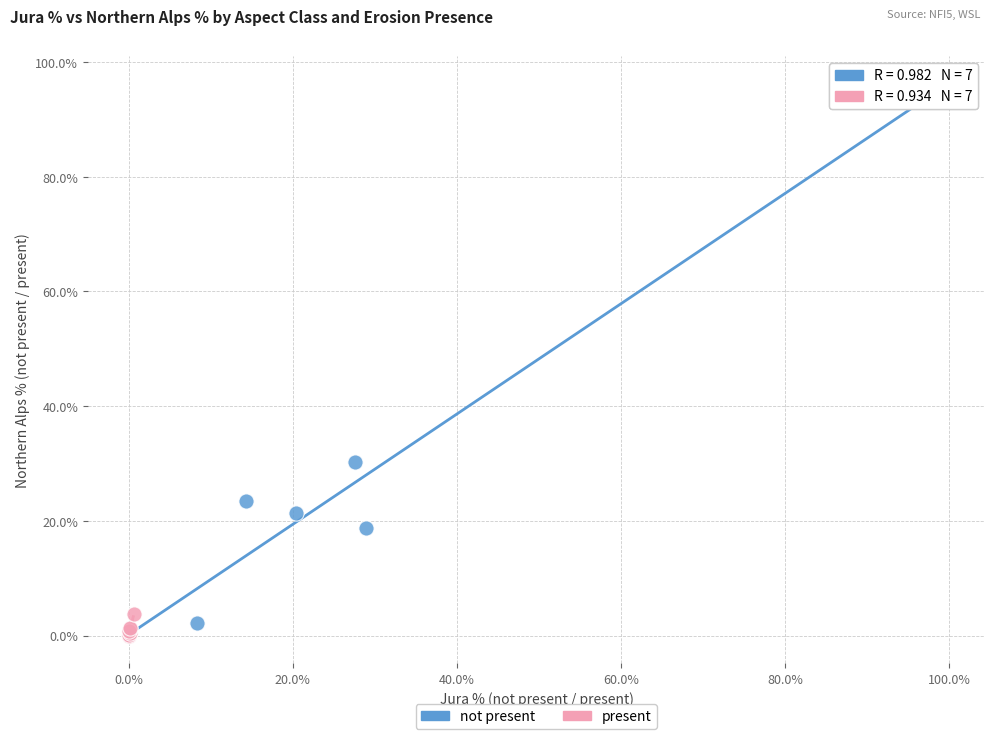

Which series has the widest spread of Y values?

not present